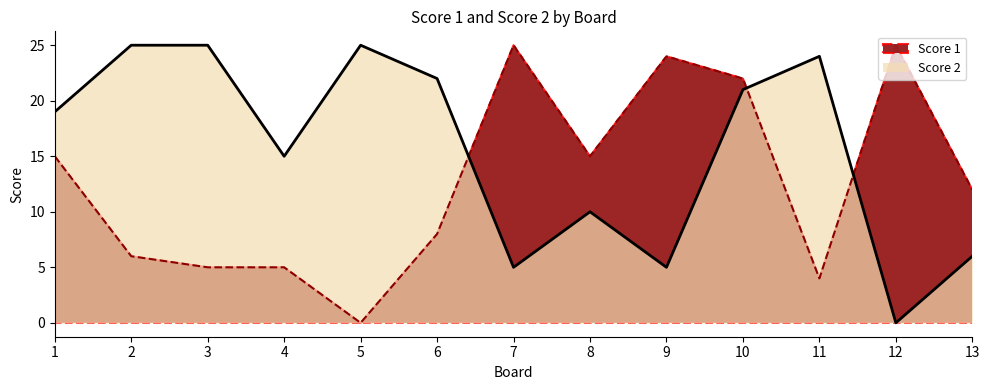

Between 13 and 9, which is larger?

9